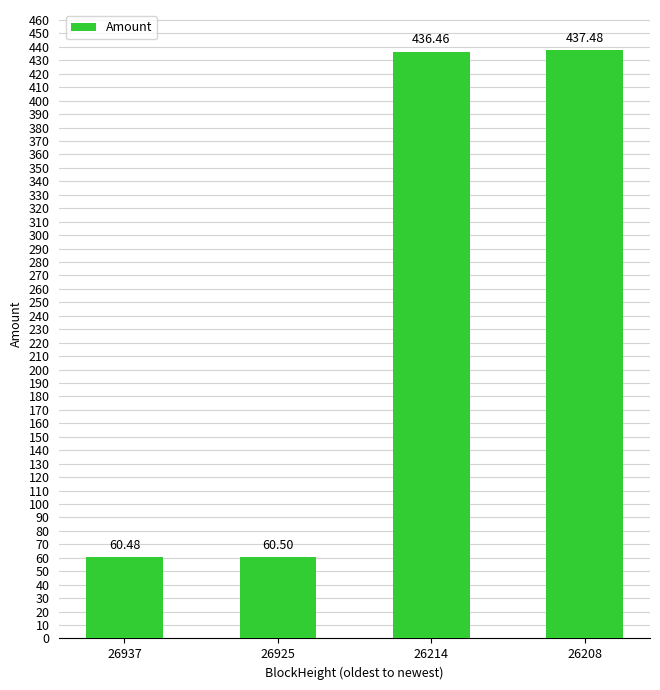

What is the value of the 2nd bar from the left?

60.5